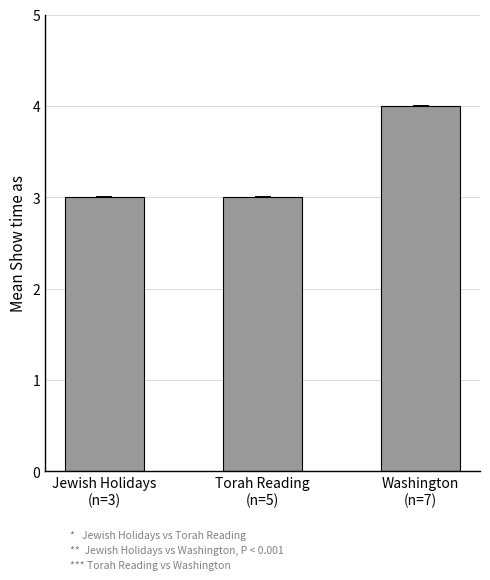

Does the chart contain stacked bars?

No